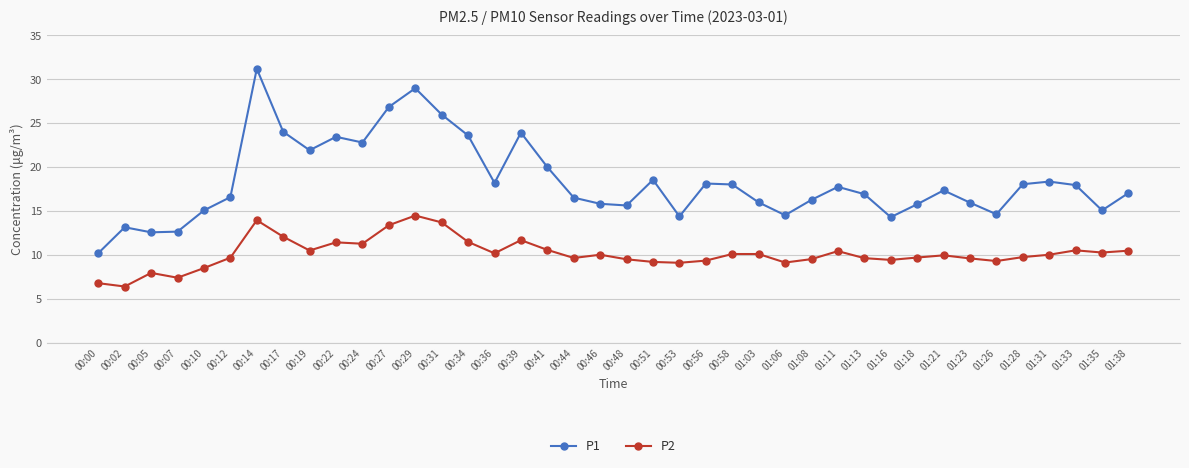

The P2 series shows 11.5 at 00:34. True or false?

True